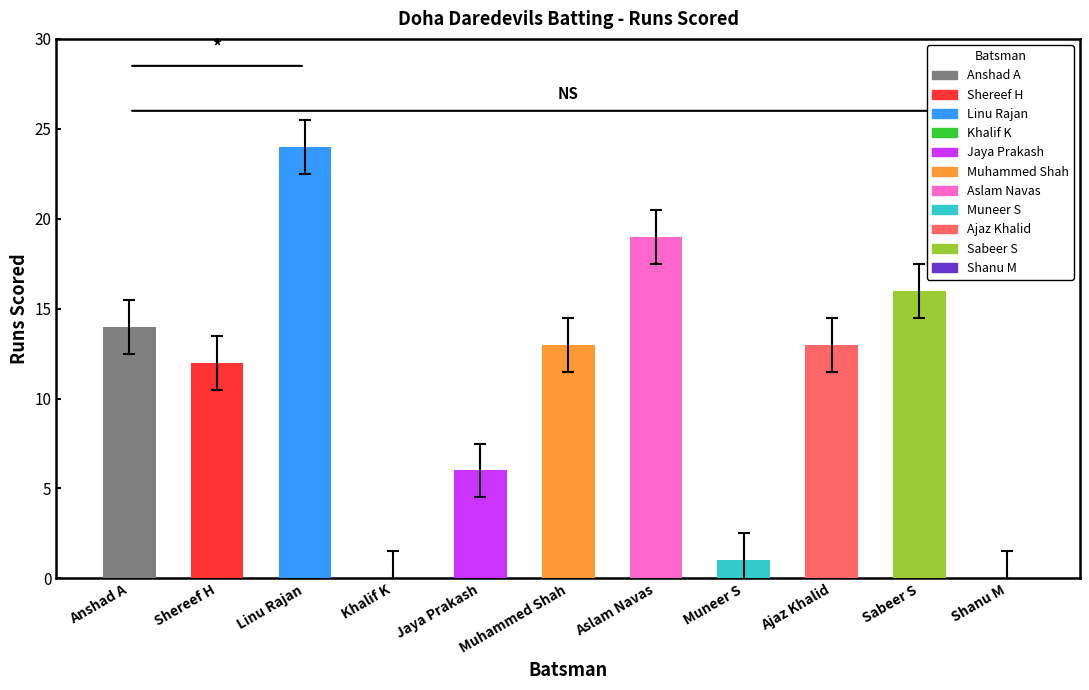

What is the greatest value displayed?

24